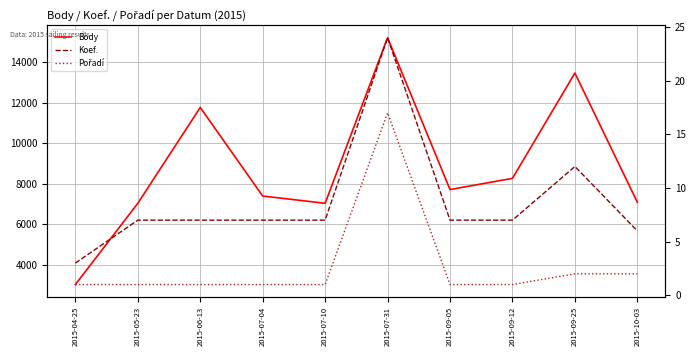

Does the chart display data point markers on the line(s)?

No